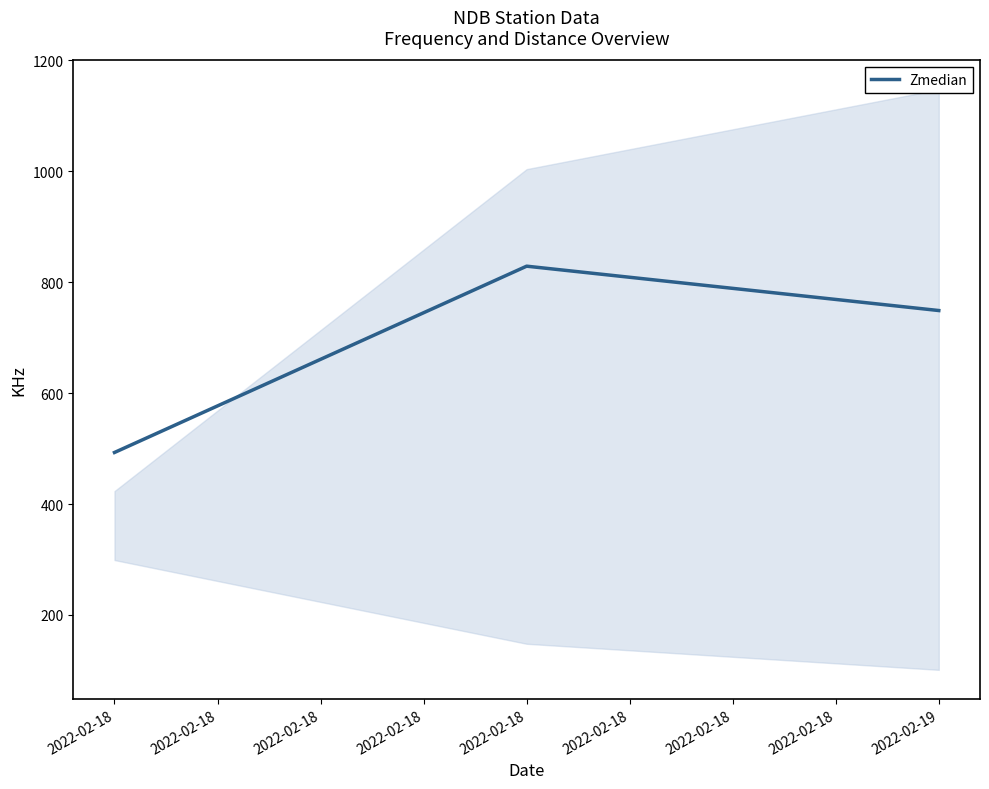

Reading right to left, extract all data points from this chart.

749	829	493